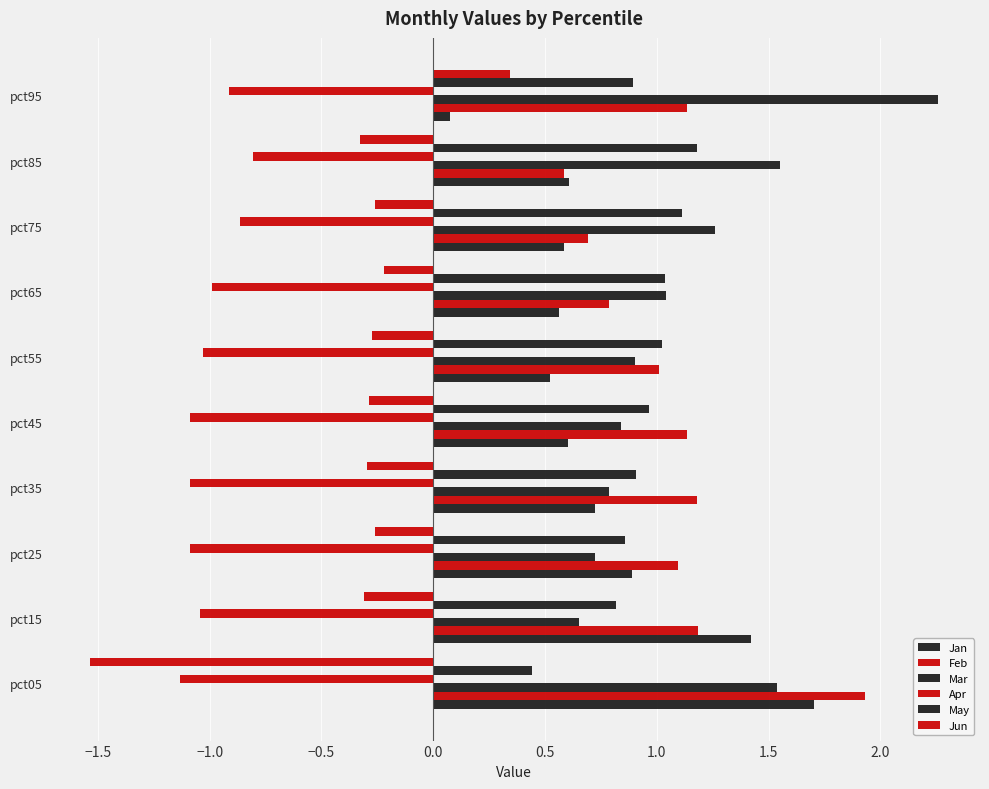

Count the number of categories in the chart.

10